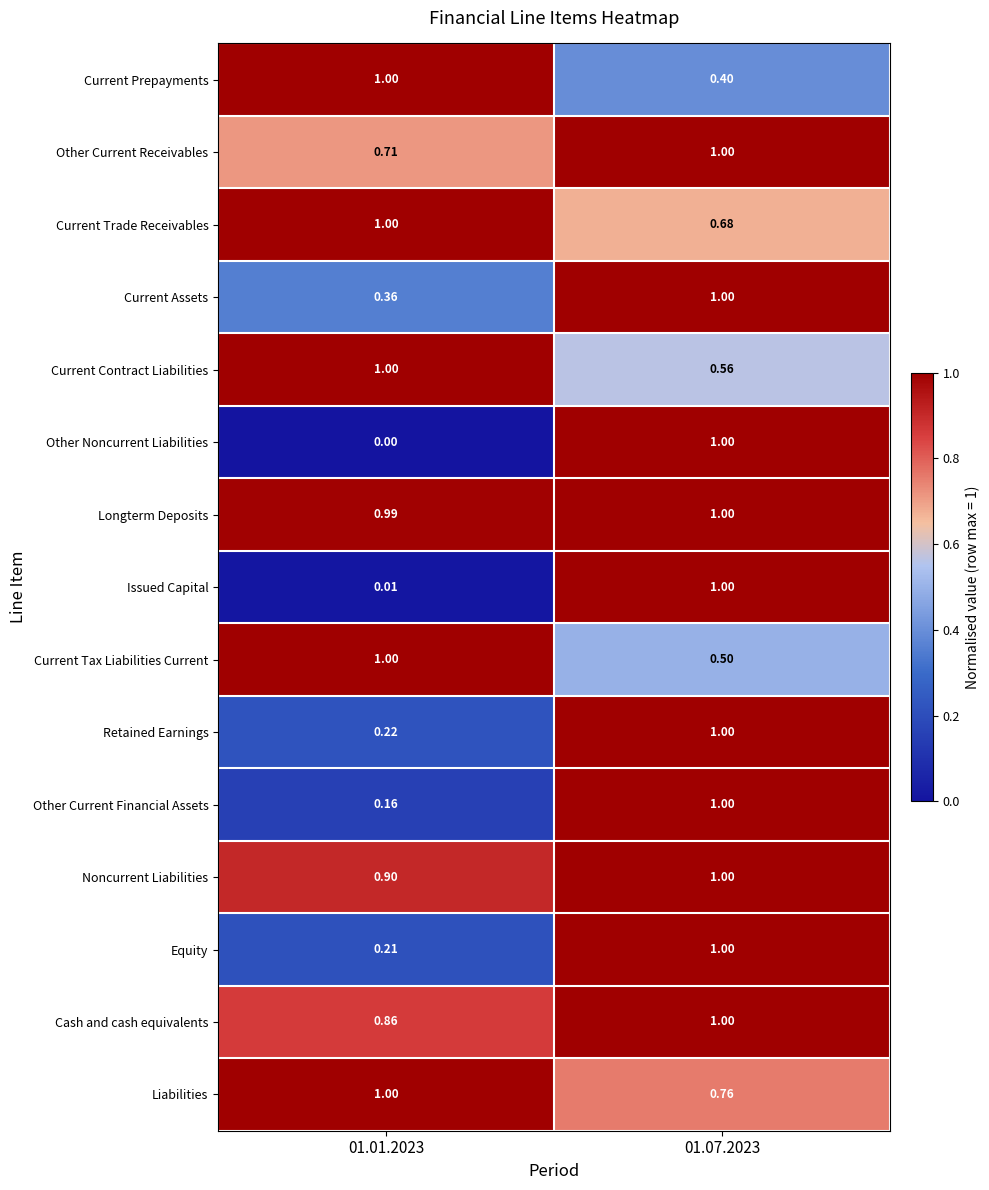

Which series has the largest range (max minus min)?

Other Noncurrent Liabilities